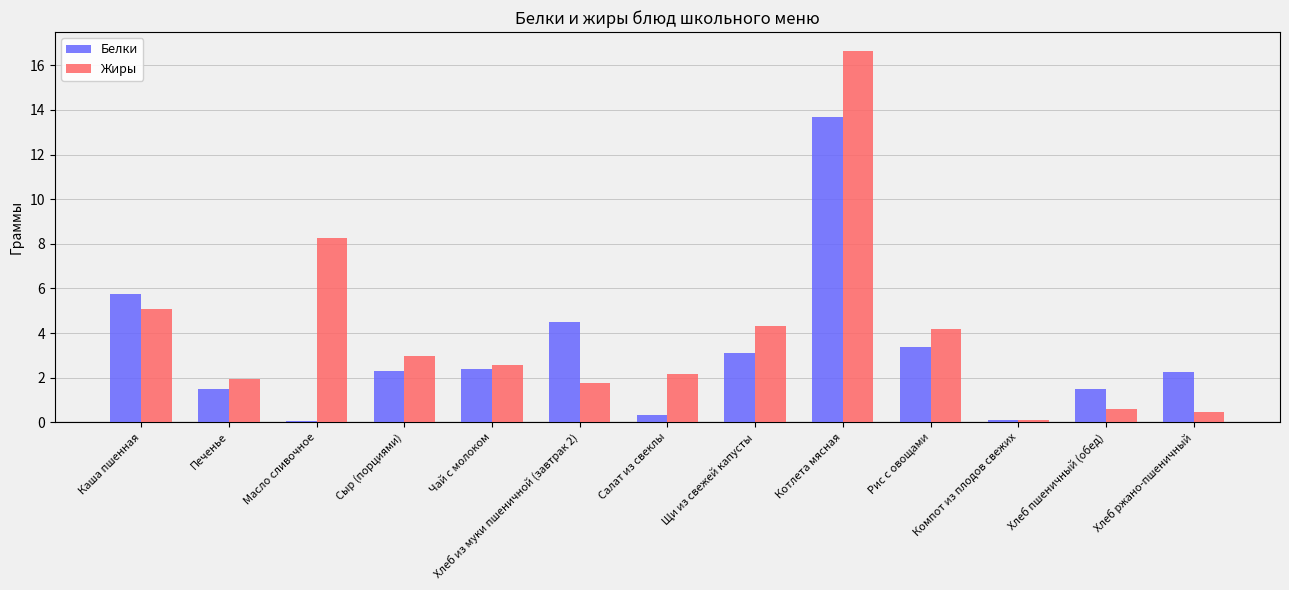

What are all the series names shown in the legend?

Белки, Жиры